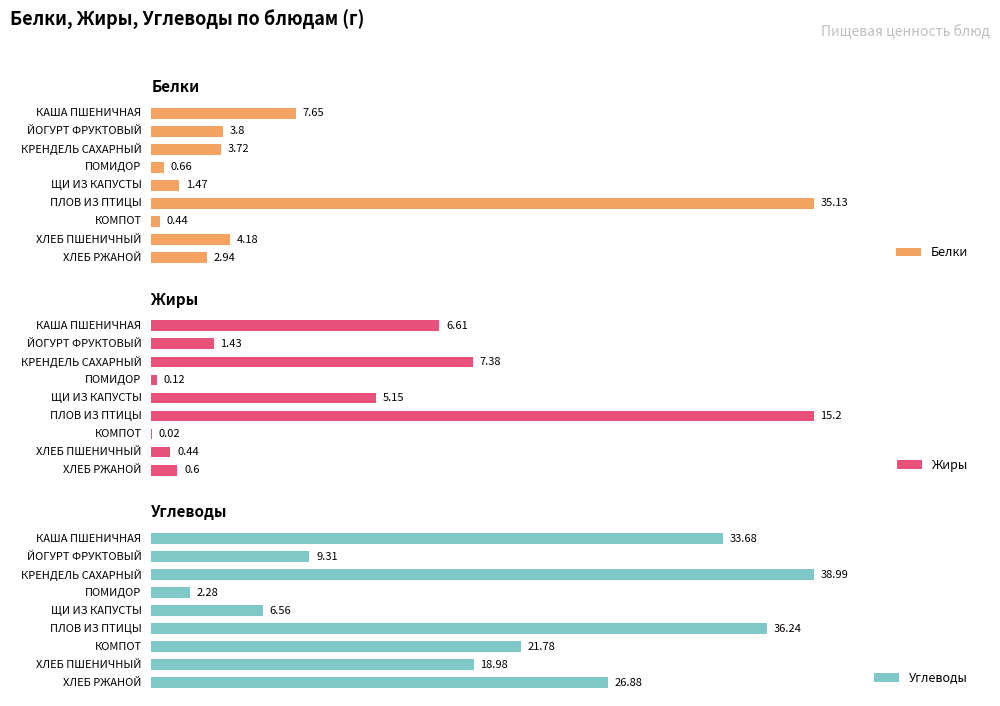

Which category has the highest value in the Белки series?

ПЛОВ ИЗ ПТИЦЫ